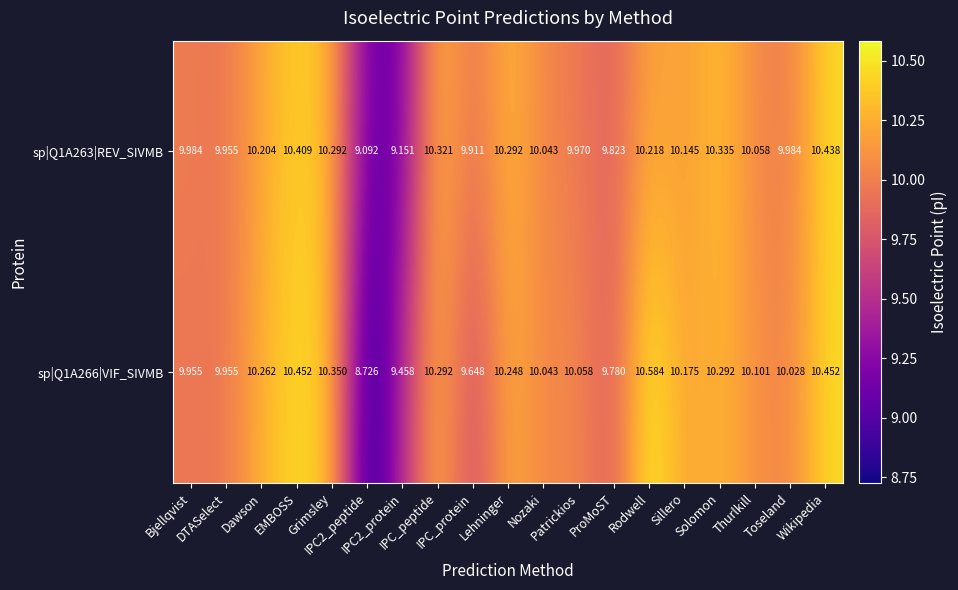

How many categories are shown in the chart?

19